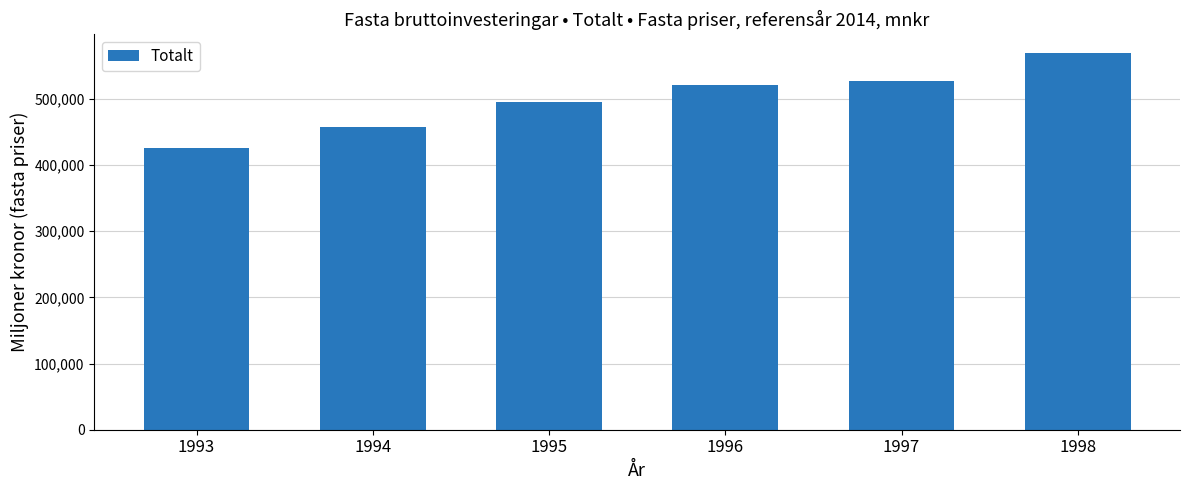

Between 1993 and 1998, which is larger?

1998